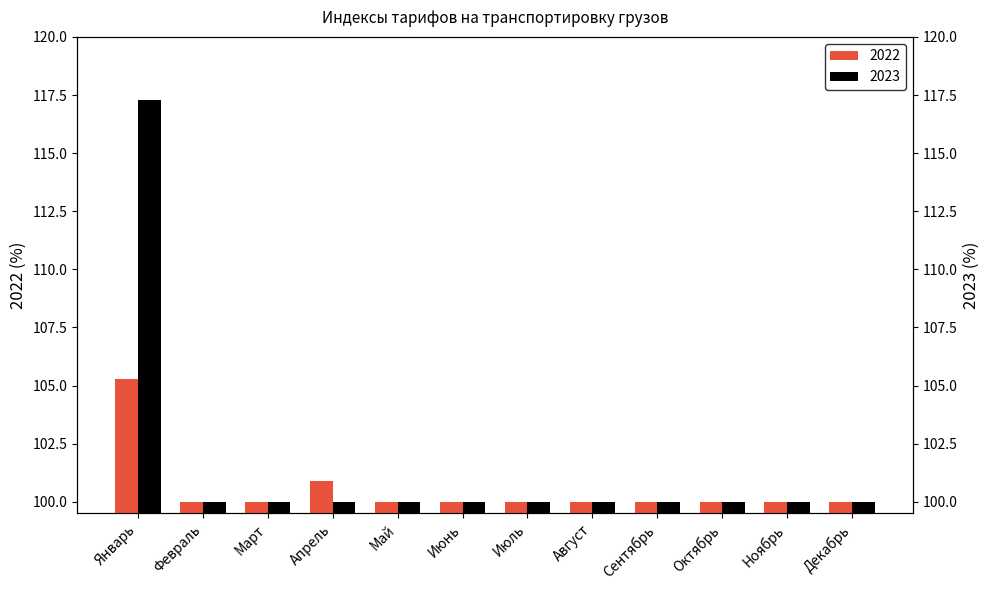

Which series has the largest total across all categories?

2023